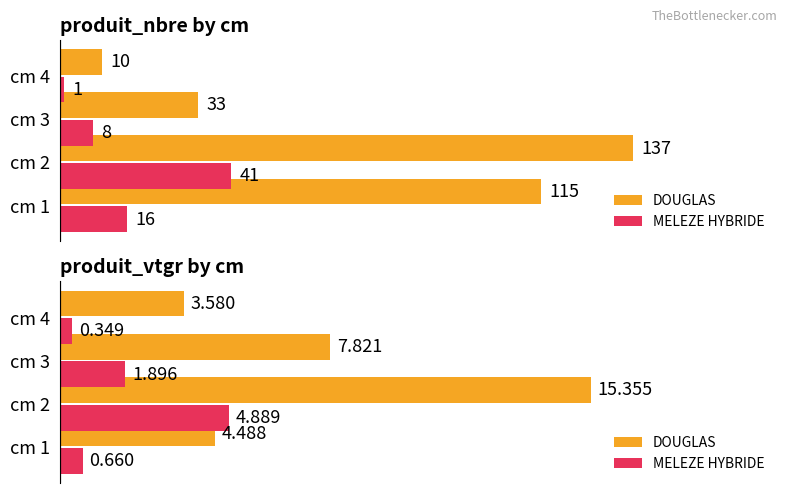

How many distinct data groups are displayed?

2